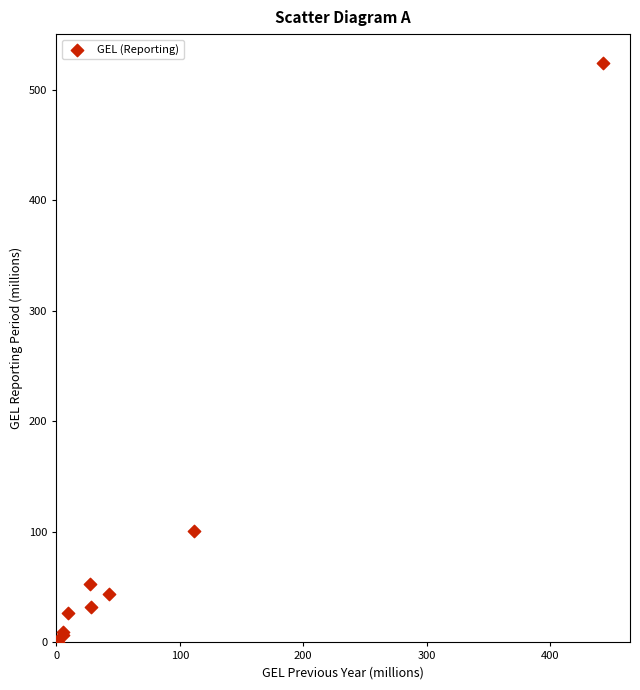

What Y value in the scatter plot is closest to 261?

101.0